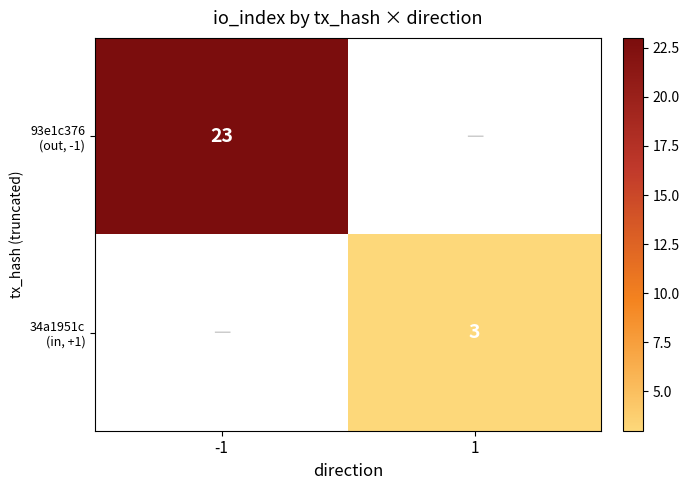

At -1, list the series in order from smallest to largest.

93e1c376 (out, -1), 34a1951c (in, +1)